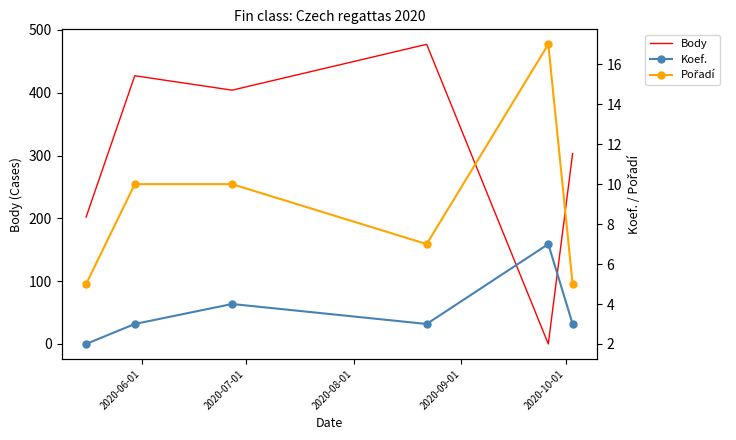

Which series has the largest total across all categories?

Body